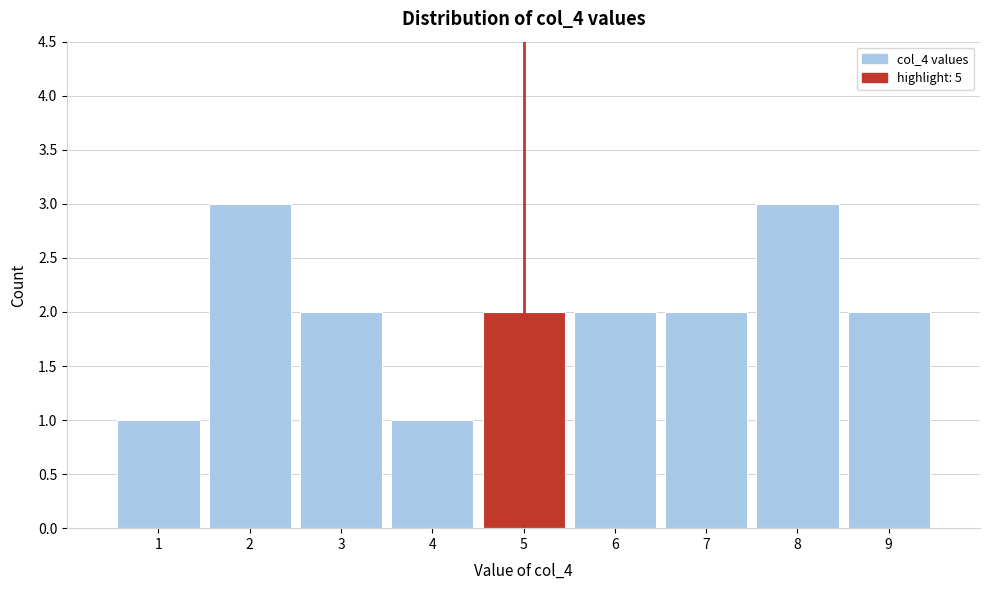

How tall is the bar that spans 1.5 to 2.5 on the x-axis? The values are not printed on the chart, so give them approximately, as read against the axis.

3